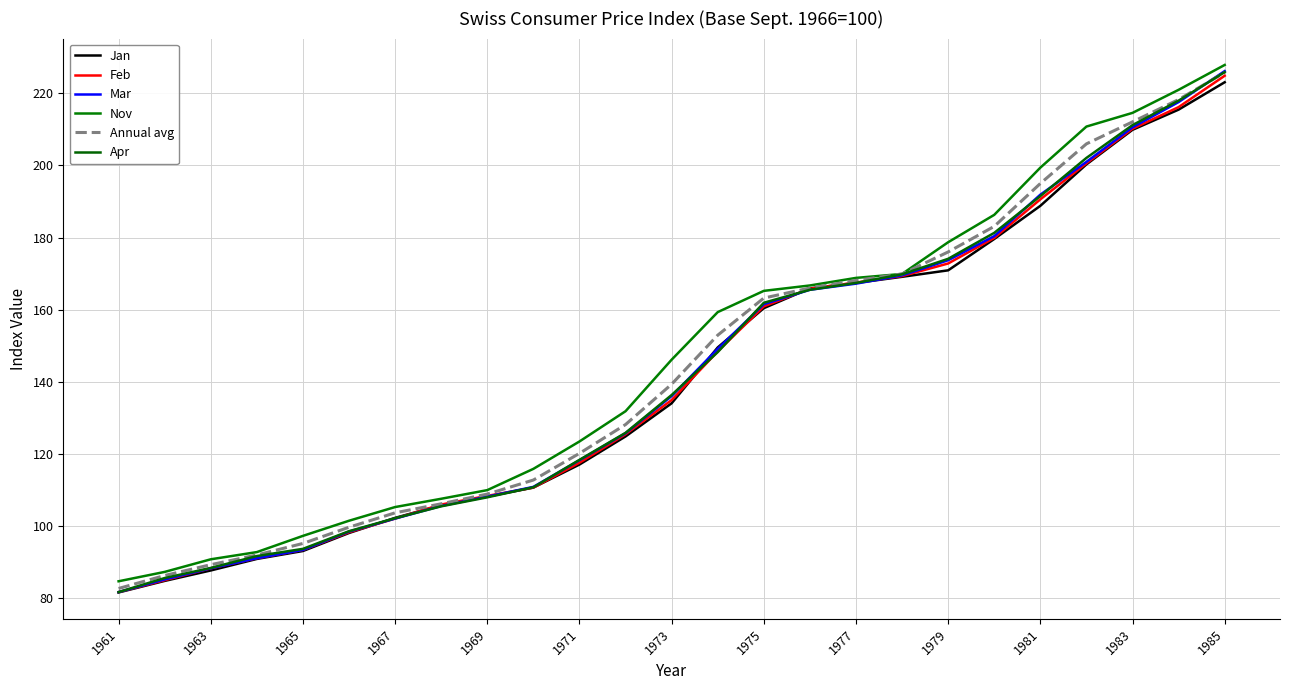

Does the chart have visible grid lines?

Yes